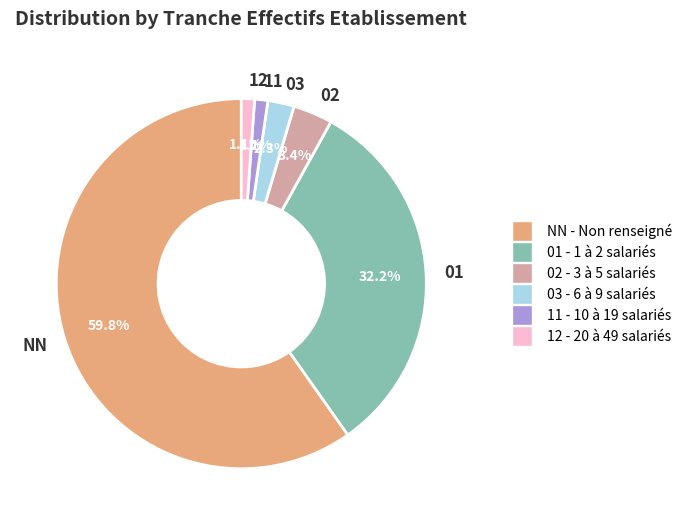

Does NN account for over 50% of the chart?

Yes